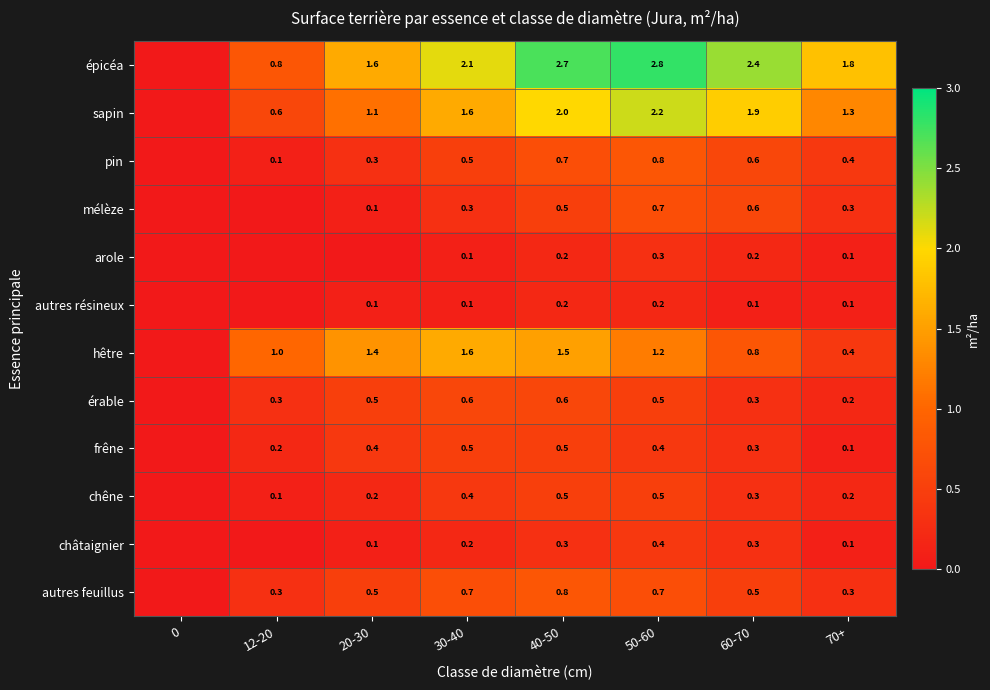

What is the spread (max minus min) of values at 40-50?

2.5